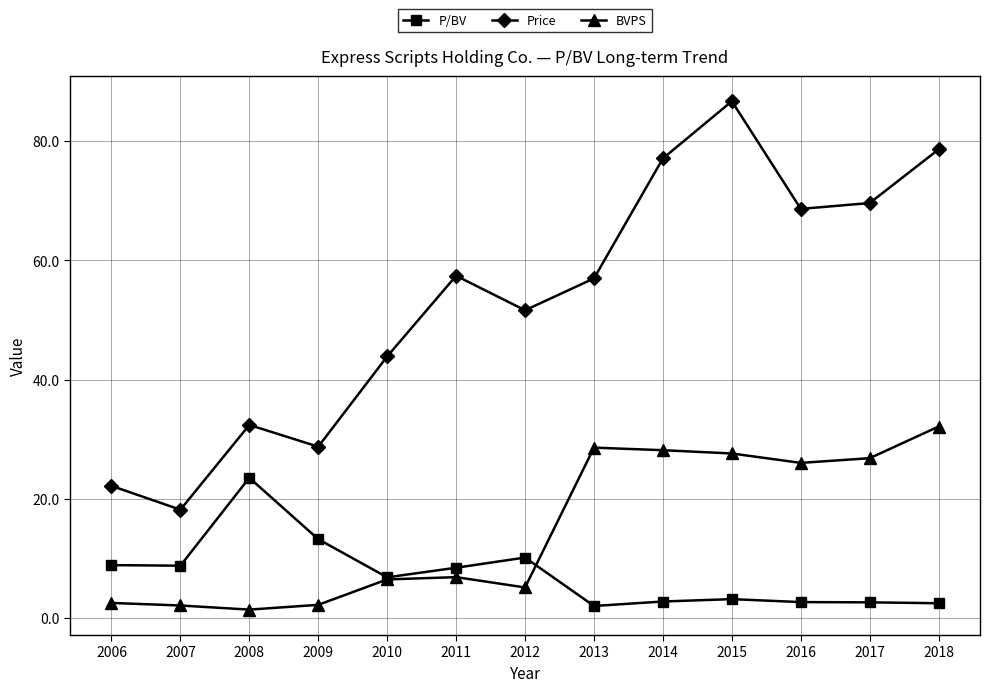

What is the minimum value shown in the chart?

1.4